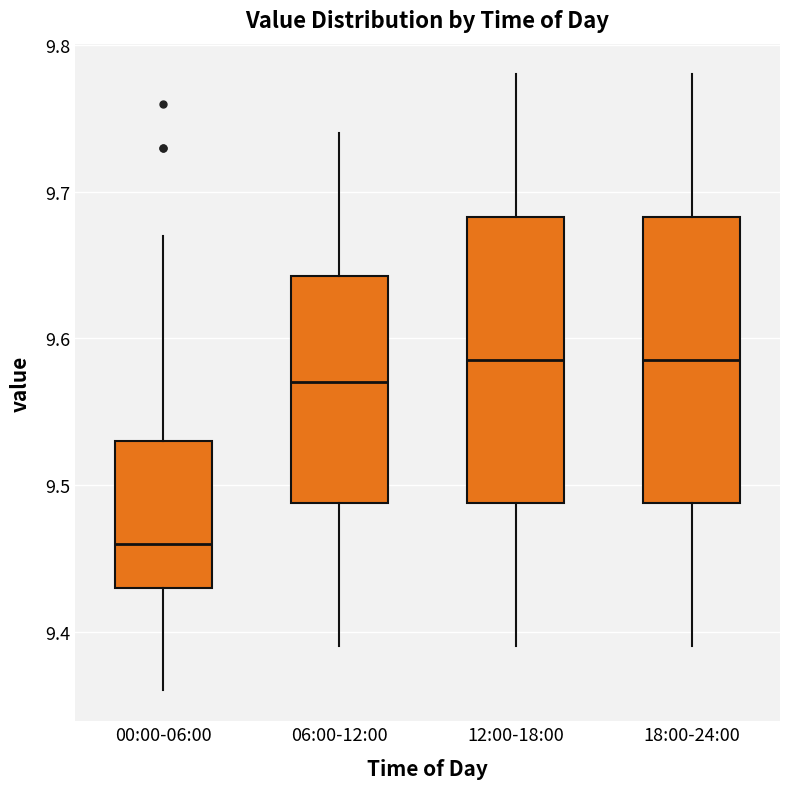

Where does the median line of the box for 06:00-12:00 sit on the y-axis? The values are not printed on the chart, so give them approximately, as read against the axis.

9.57